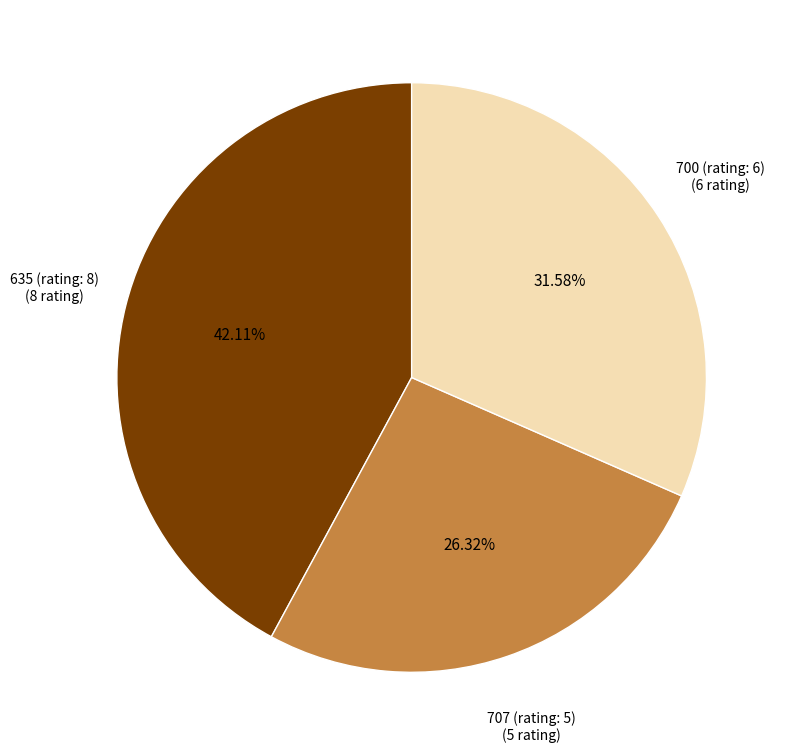

Count the number of slices in the pie.

3